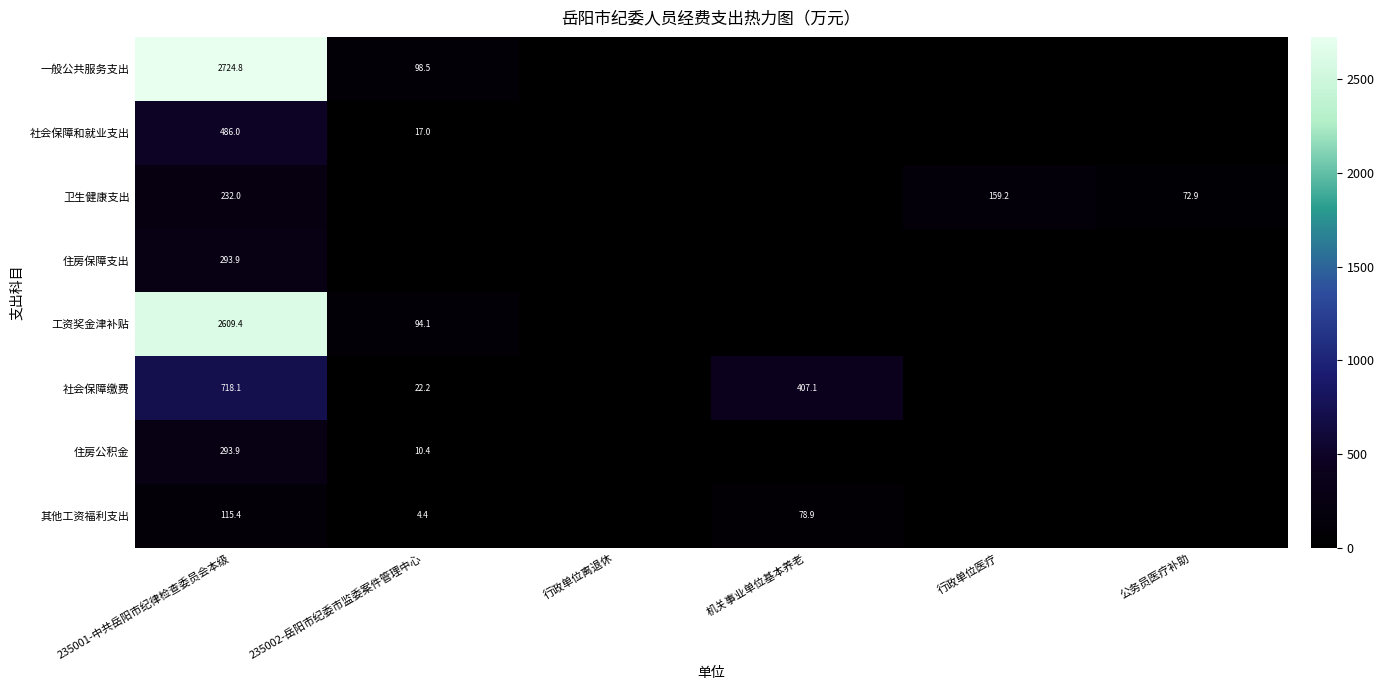

What is the difference between the 住房公积金 values at 235002-岳阳市纪委市监委案件管理中心 and 235001-中共岳阳市纪律检查委员会本级?

283.4